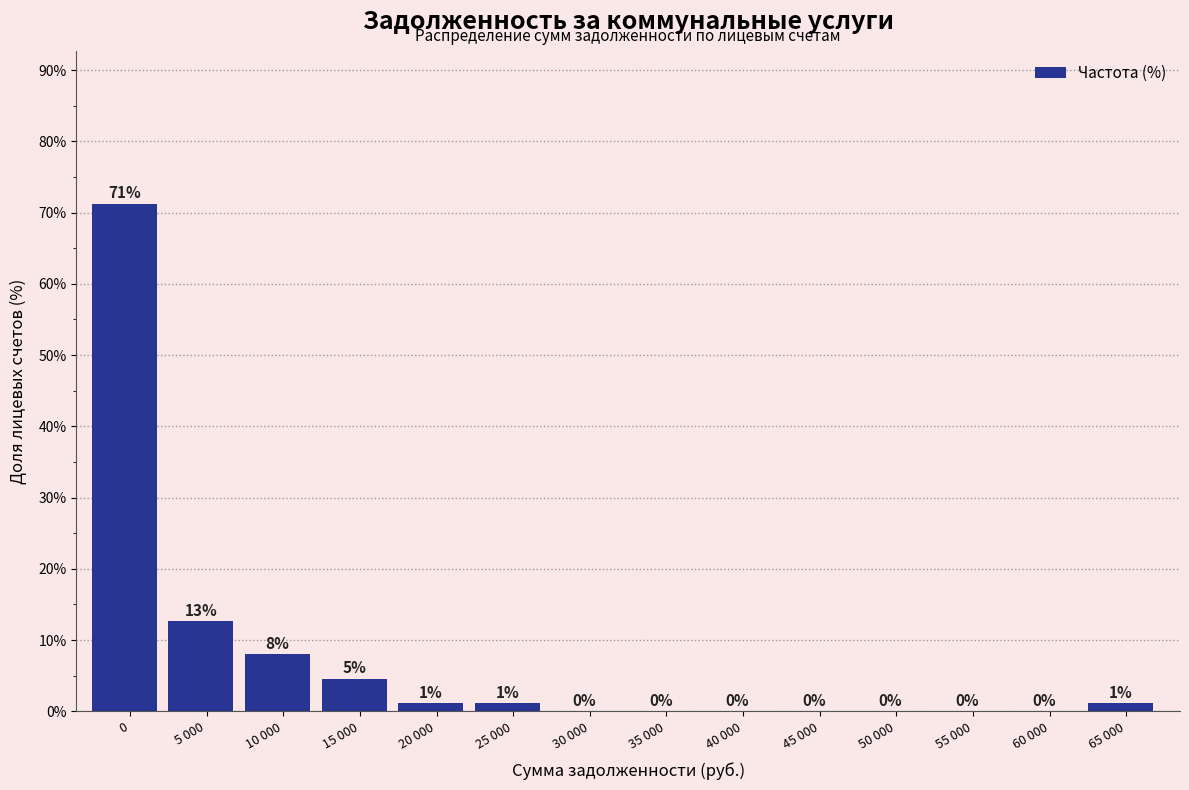

What is the maximum value shown in the chart?

71.3